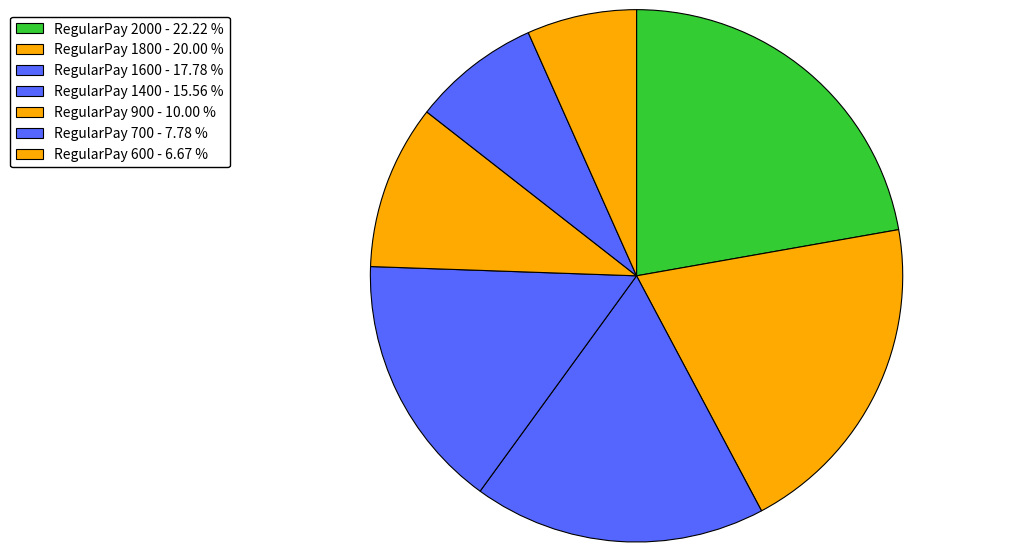

Rank the categories by value from lowest to highest.

RegularPay 600 - 6.67 %, RegularPay 700 - 7.78 %, RegularPay 900 - 10.00 %, RegularPay 1400 - 15.56 %, RegularPay 1600 - 17.78 %, RegularPay 1800 - 20.00 %, RegularPay 2000 - 22.22 %